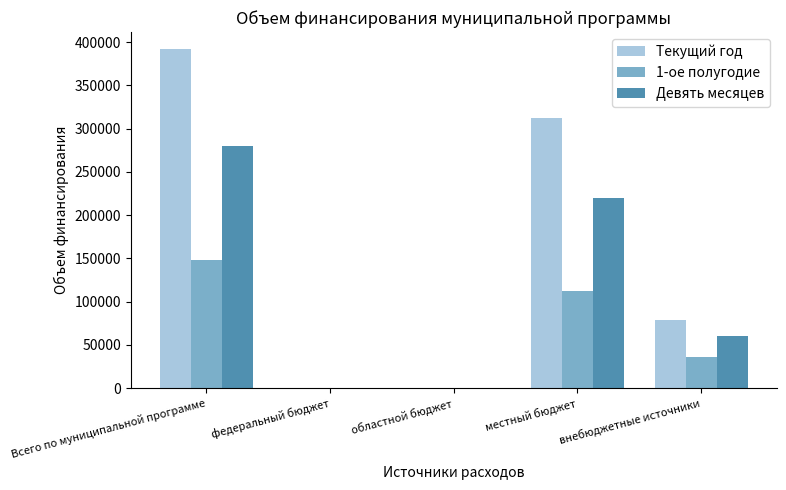

What is the sum of the Девять месяцев values at Всего по муниципальной программе and местный бюджет?

499662.7